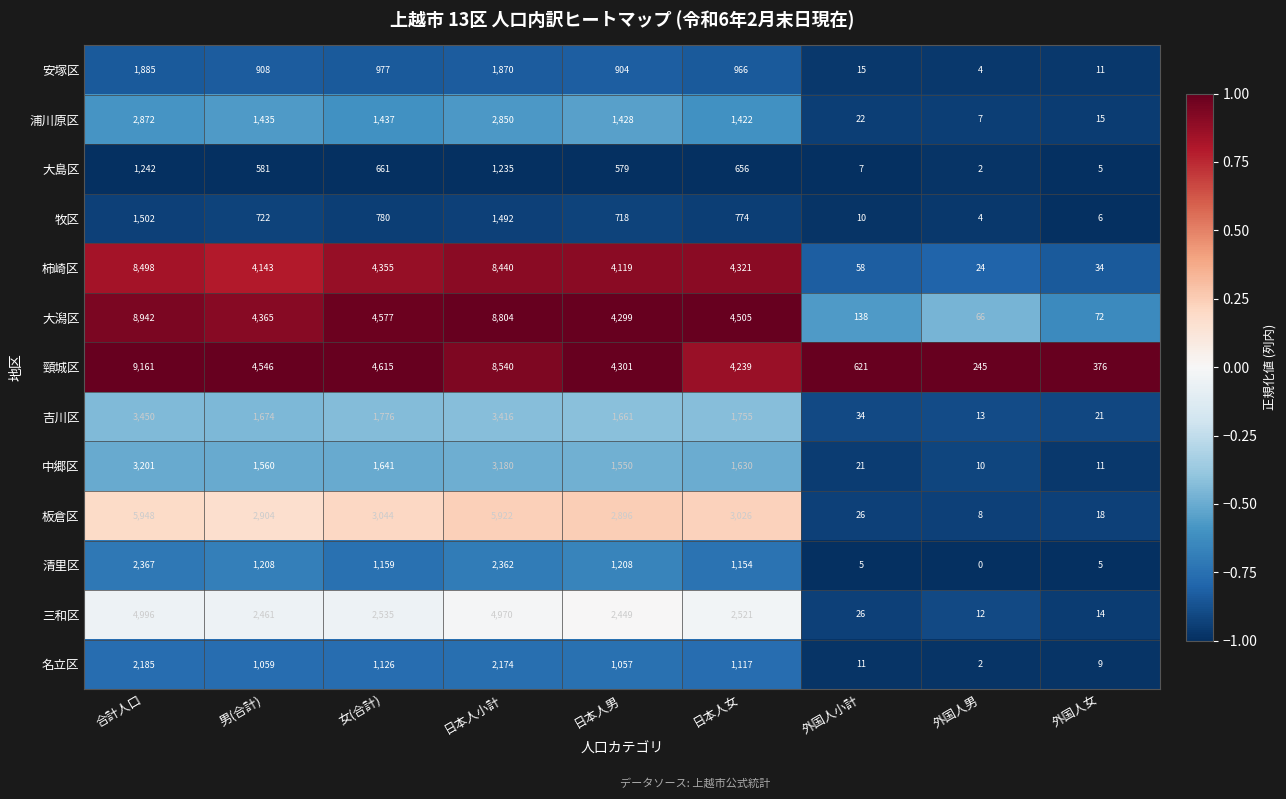

What is the sum of all 大島区 values?

4968